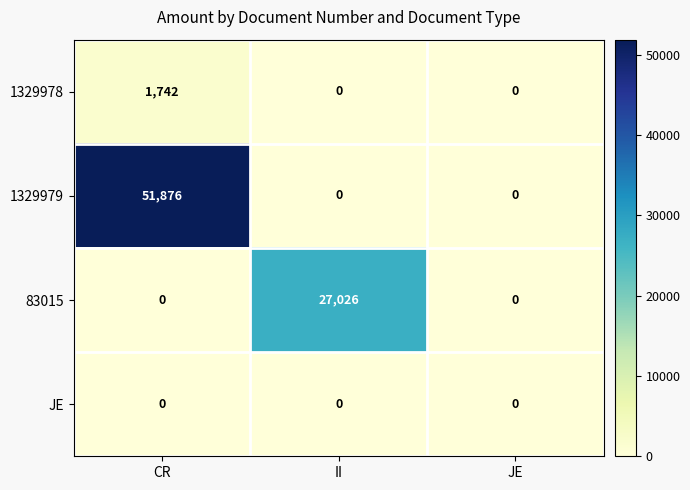

List the series in order of their peak value, highest first.

1329979, 83015, 1329978, JE